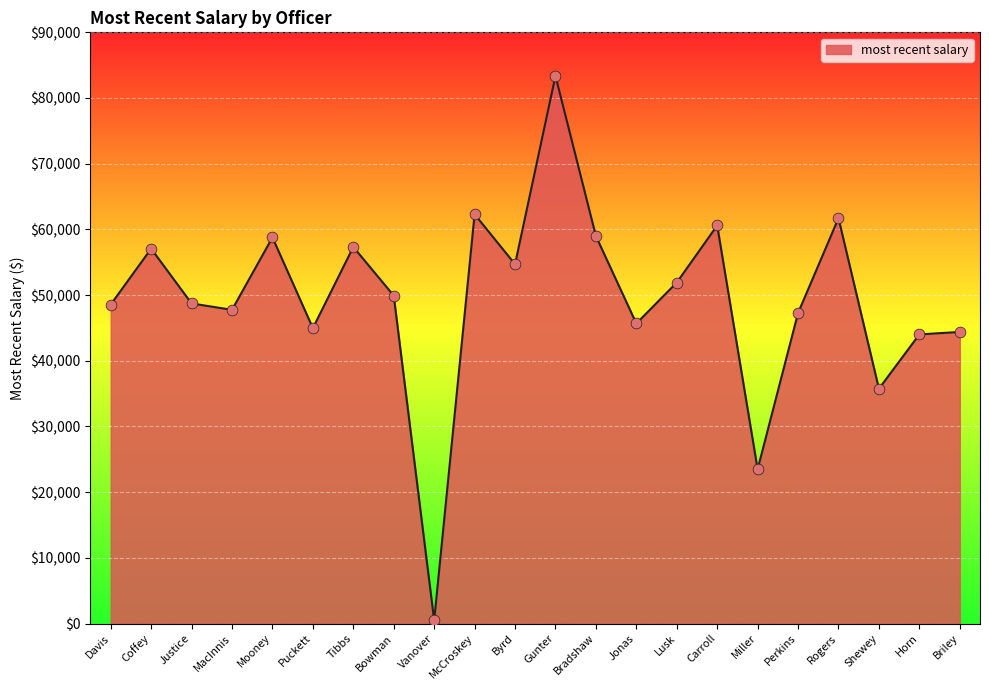

Approximately how many times larger is the value at Horn compared to Lusk?

0.8